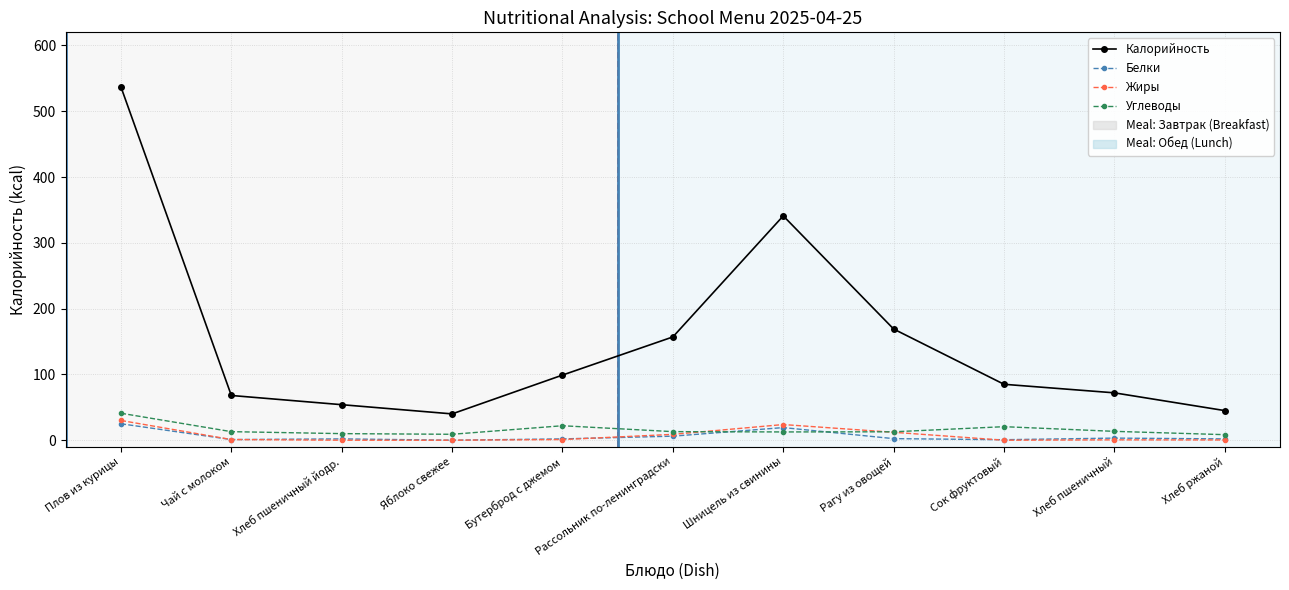

Between Плов из курицы and Чай с молоком, which series saw the biggest shift?

Калорийность